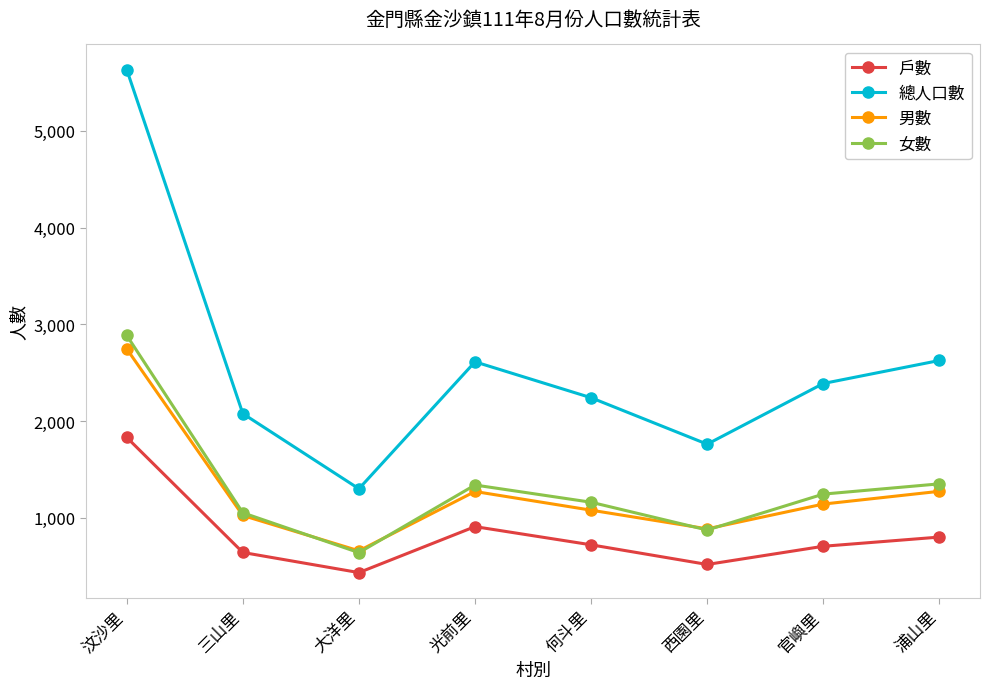

Count the number of categories in the chart.

8